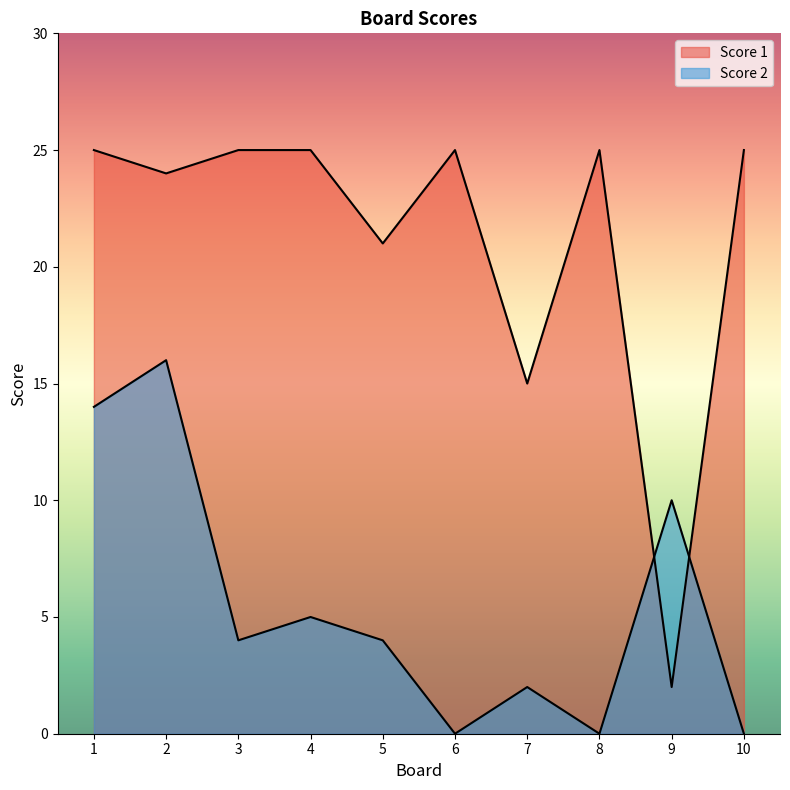

At which category is the sum across all series the highest?

2